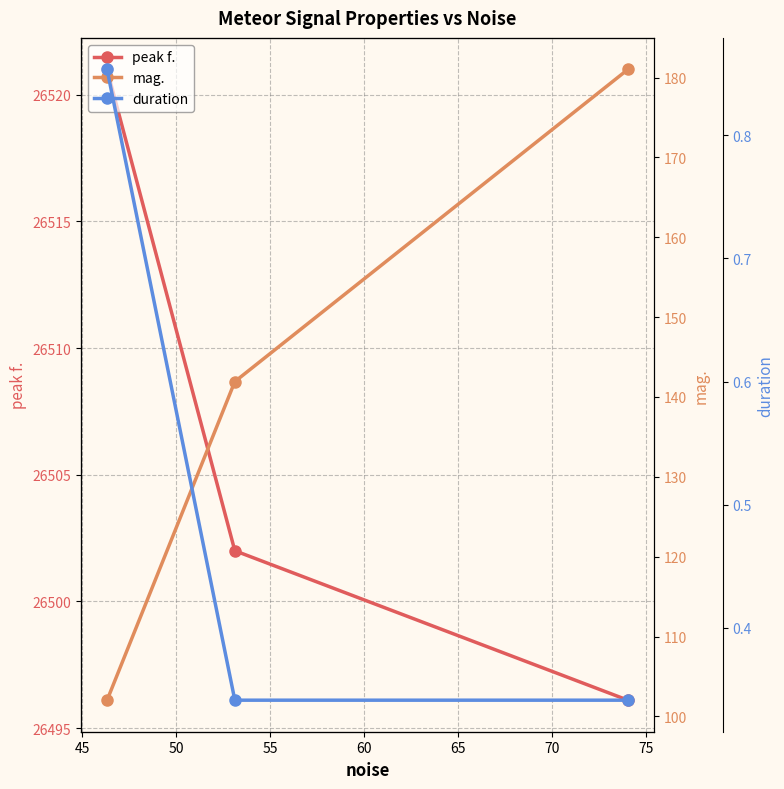

At how many categories does at least one series exceed 14803?

3